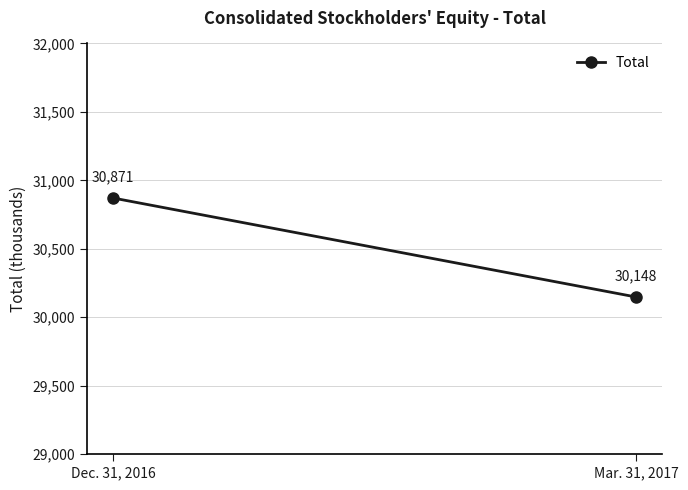

At which label is the value closest to 30509?

Mar. 31, 2017